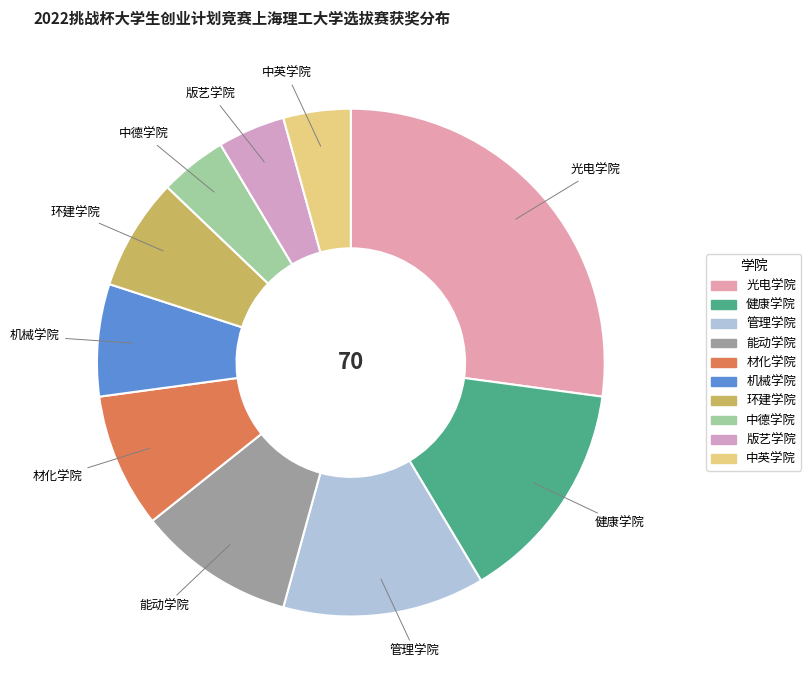

Between 环建学院 and 材化学院, which is larger?

材化学院